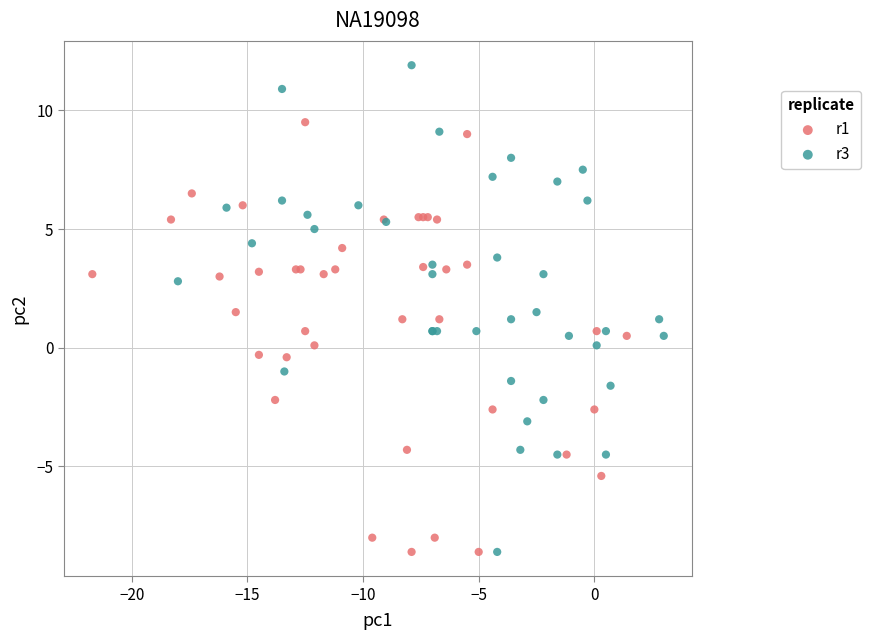

Which series has the widest spread of Y values?

r3